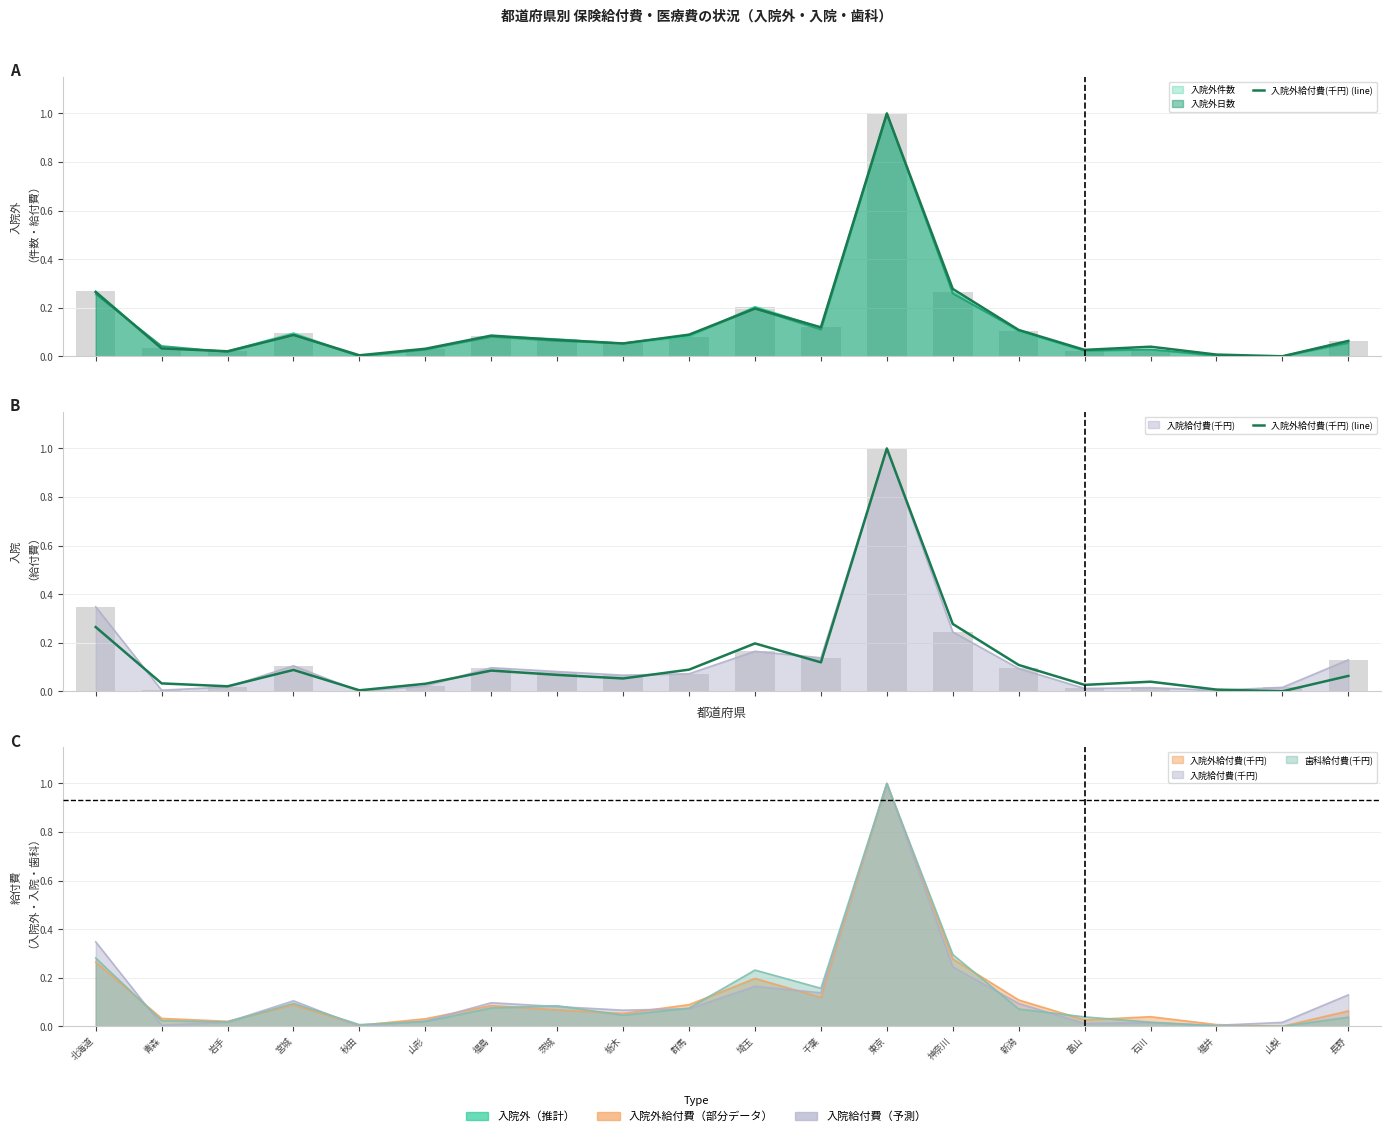

List the labels in order of value, smallest first.

山梨, 秋田, 福井, 岩手, 富山, 山形, 青森, 石川, 栃木, 長野, 茨城, 福島, 宮城, 群馬, 新潟, 千葉, 埼玉, 北海道, 神奈川, 東京